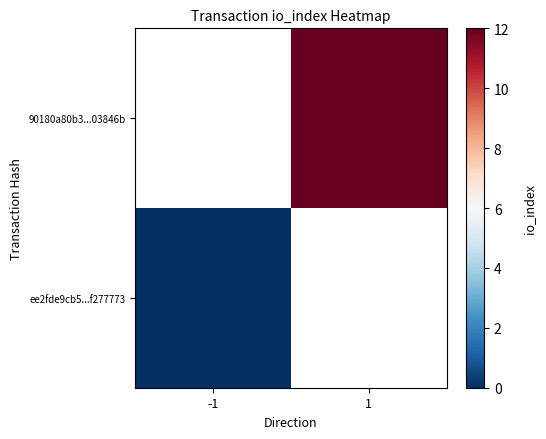

At -1, list the series in order from largest to smallest.

ee2fde9cb5...f277773, 90180a80b3...03846b